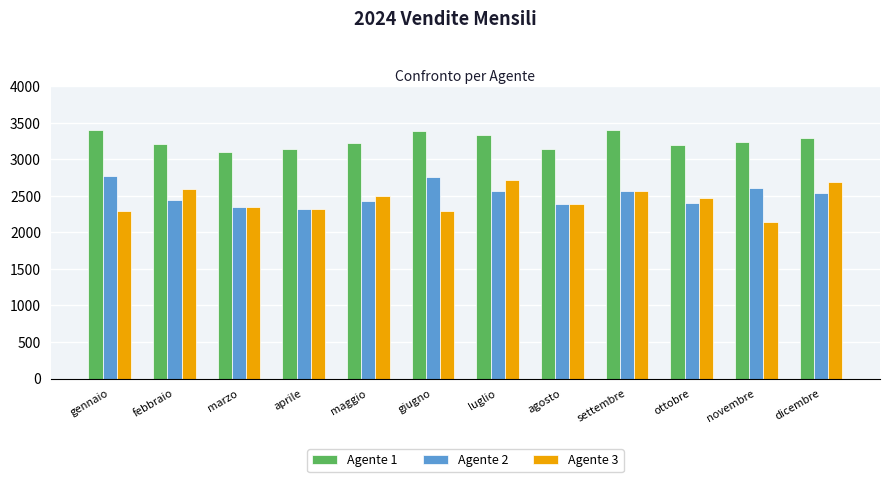

Which series has the largest total across all categories?

Agente 1